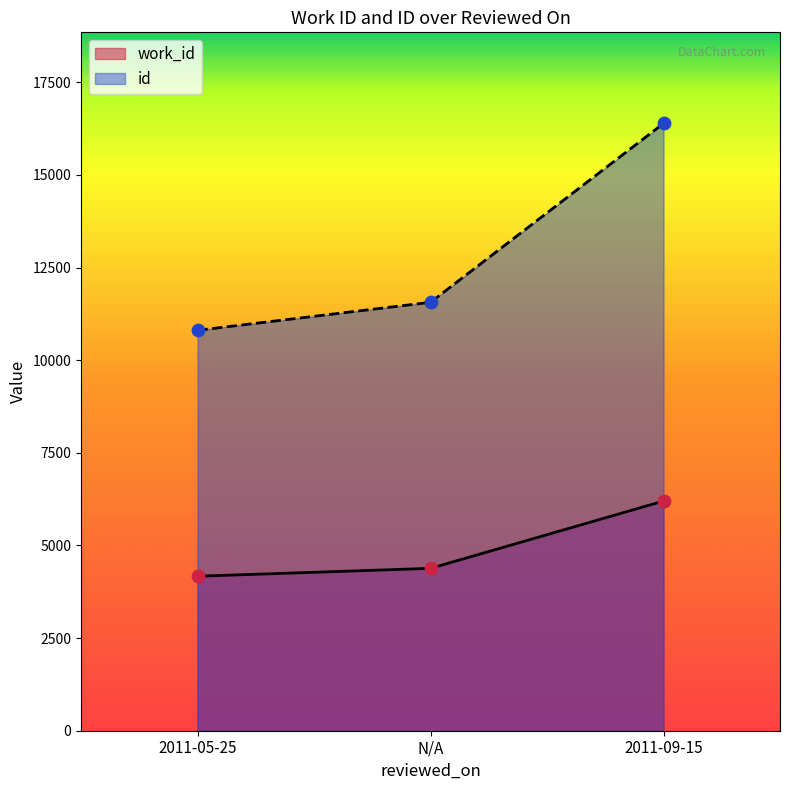

What is the total value across all series at N/A?

15943